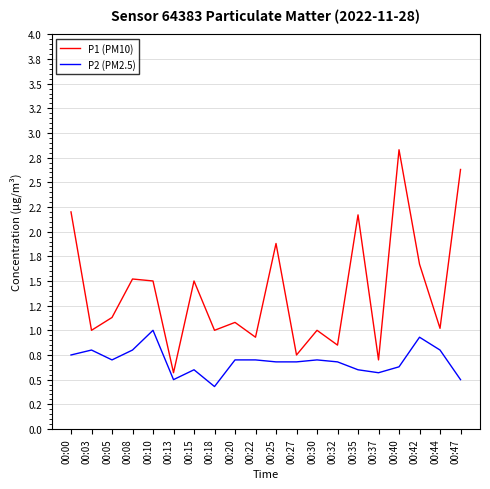

At which category does P2 (PM2.5) reach its first local peak?

00:03